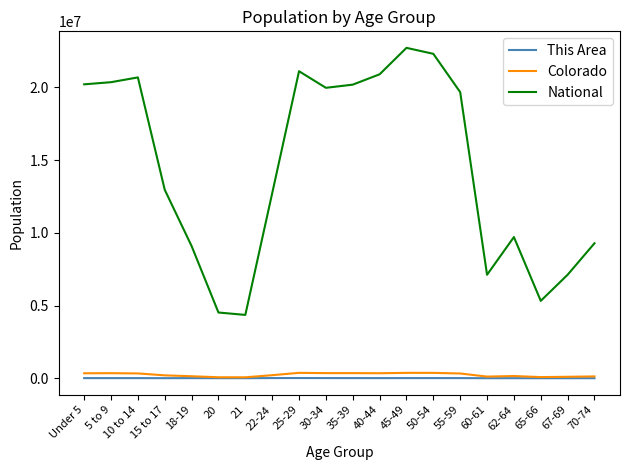

What is the difference between the second highest and second lowest values in the Colorado series?

302198